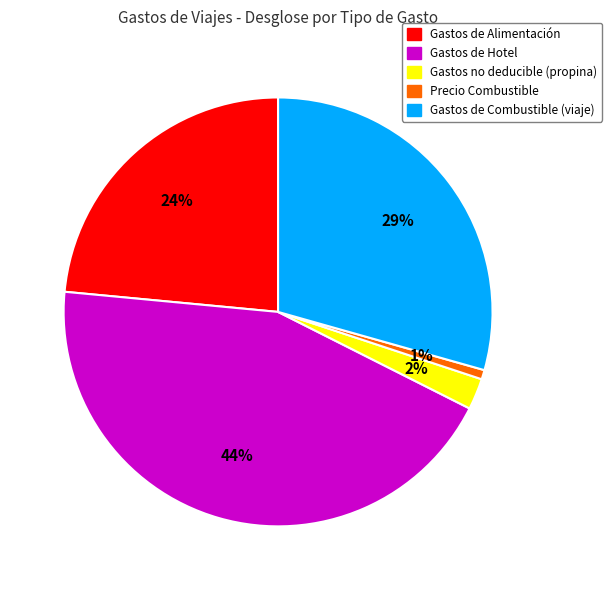

To the nearest percent, what is the difference between the largest and smallest slice percentages?

43%